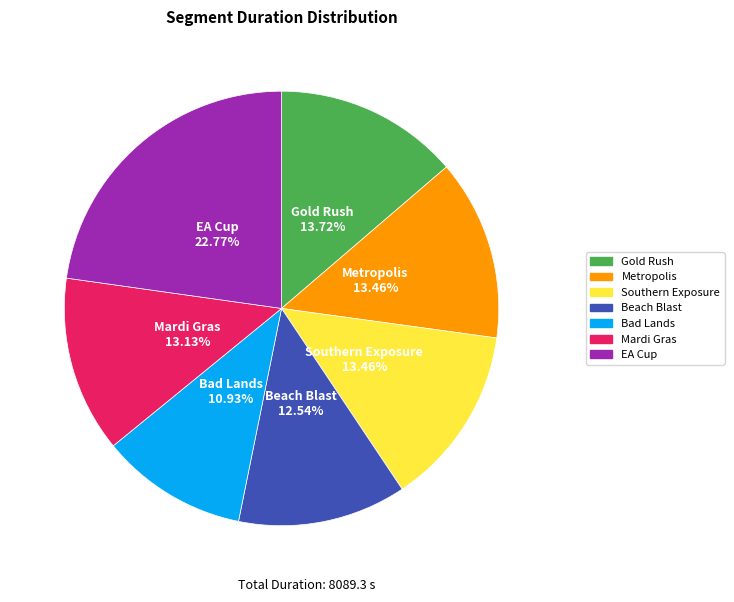

What percentage is the Gold Rush slice, to the nearest percent?

14%